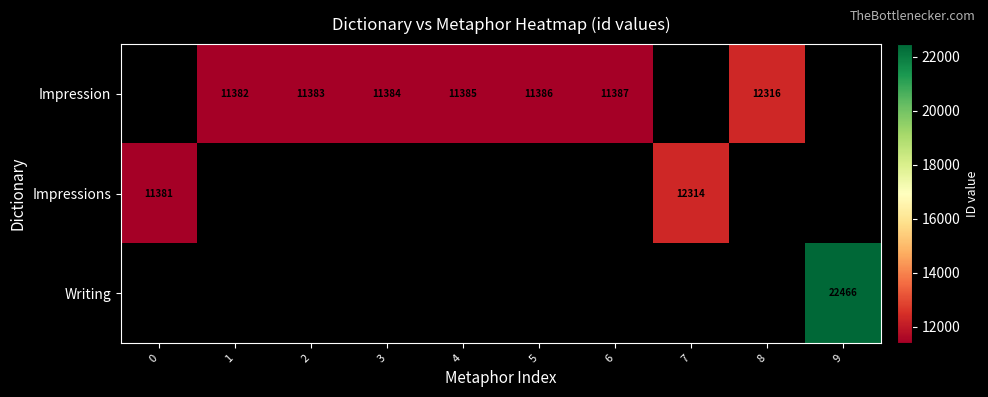

True or false: Impression has a value of 16774 at 4.

False